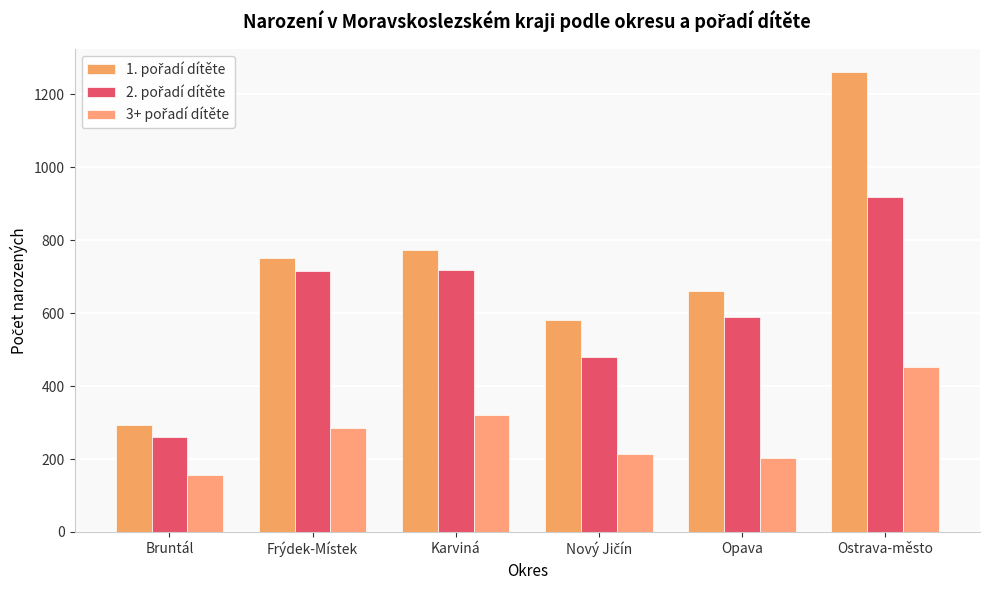

Rank the series by their average value, from highest to lowest.

1. pořadí dítěte, 2. pořadí dítěte, 3+ pořadí dítěte